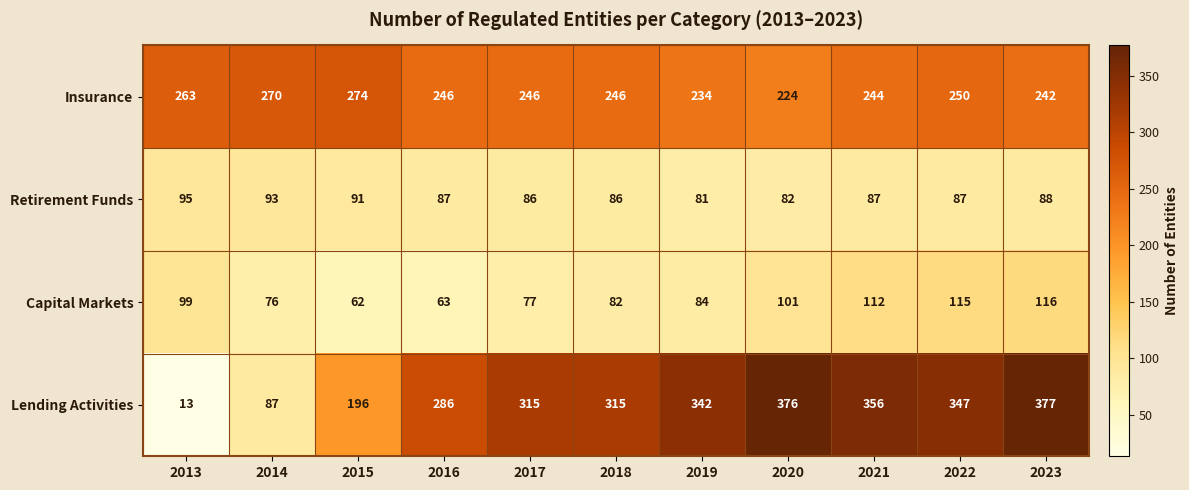

What is the maximum value shown in the chart?

377